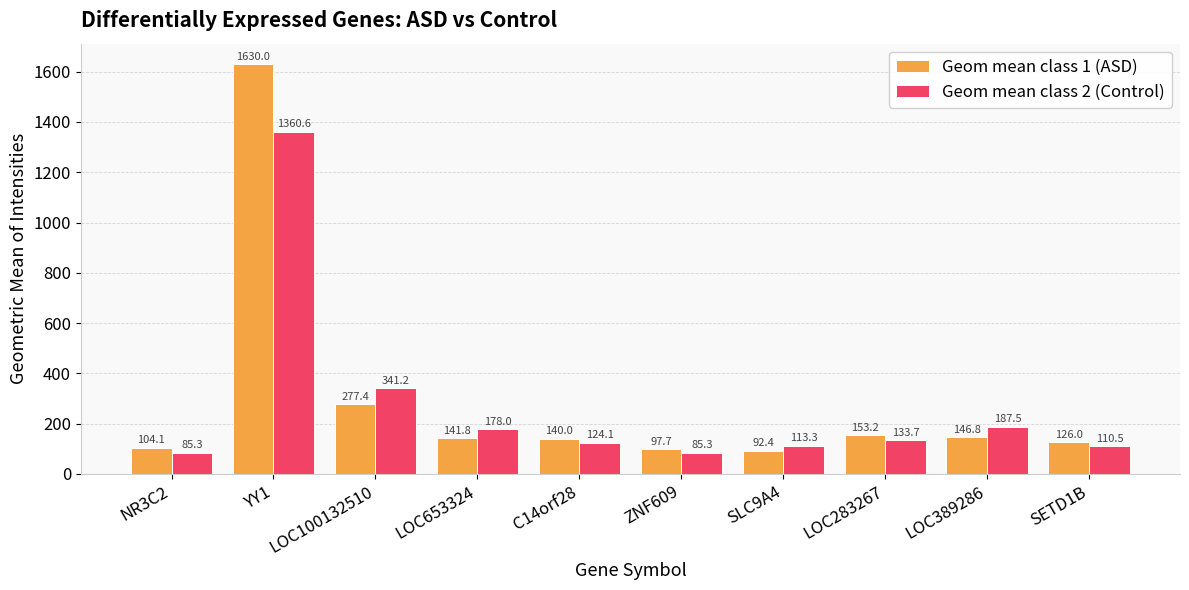

What is the total value across all series at LOC389286?

334.3